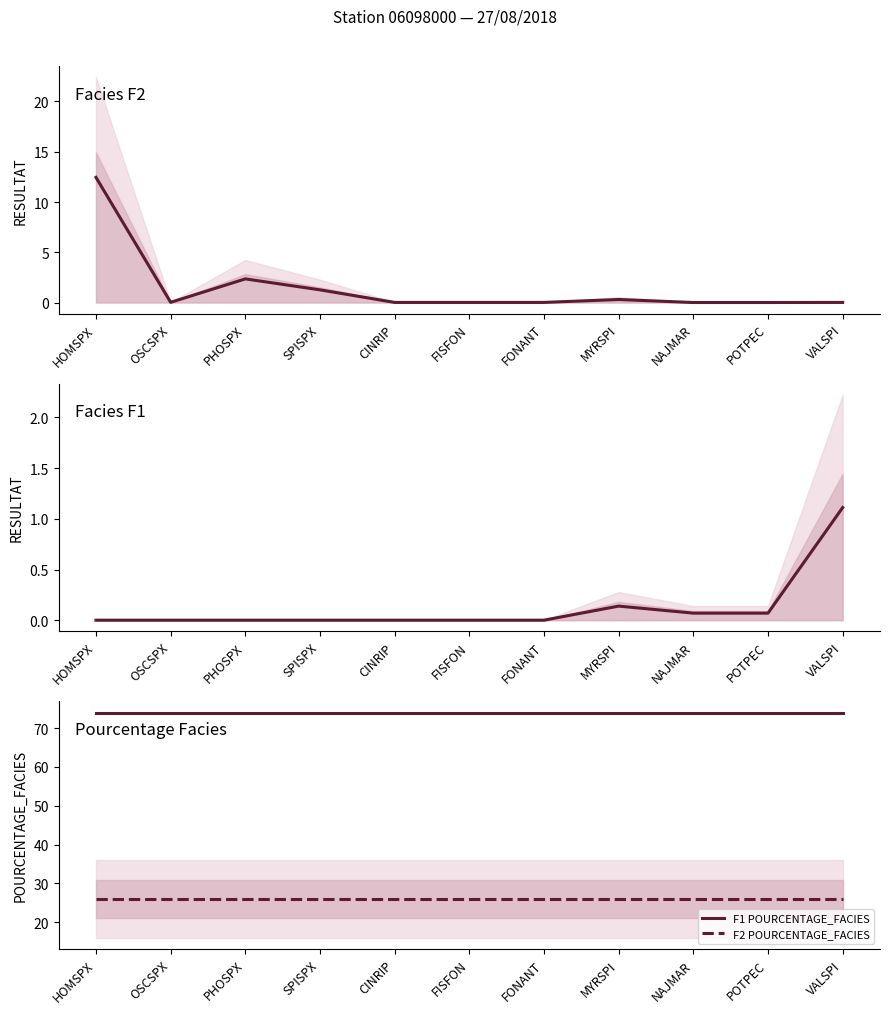

Is it true that F1 RESULTAT equals 0.0 at OSCSPX?

True